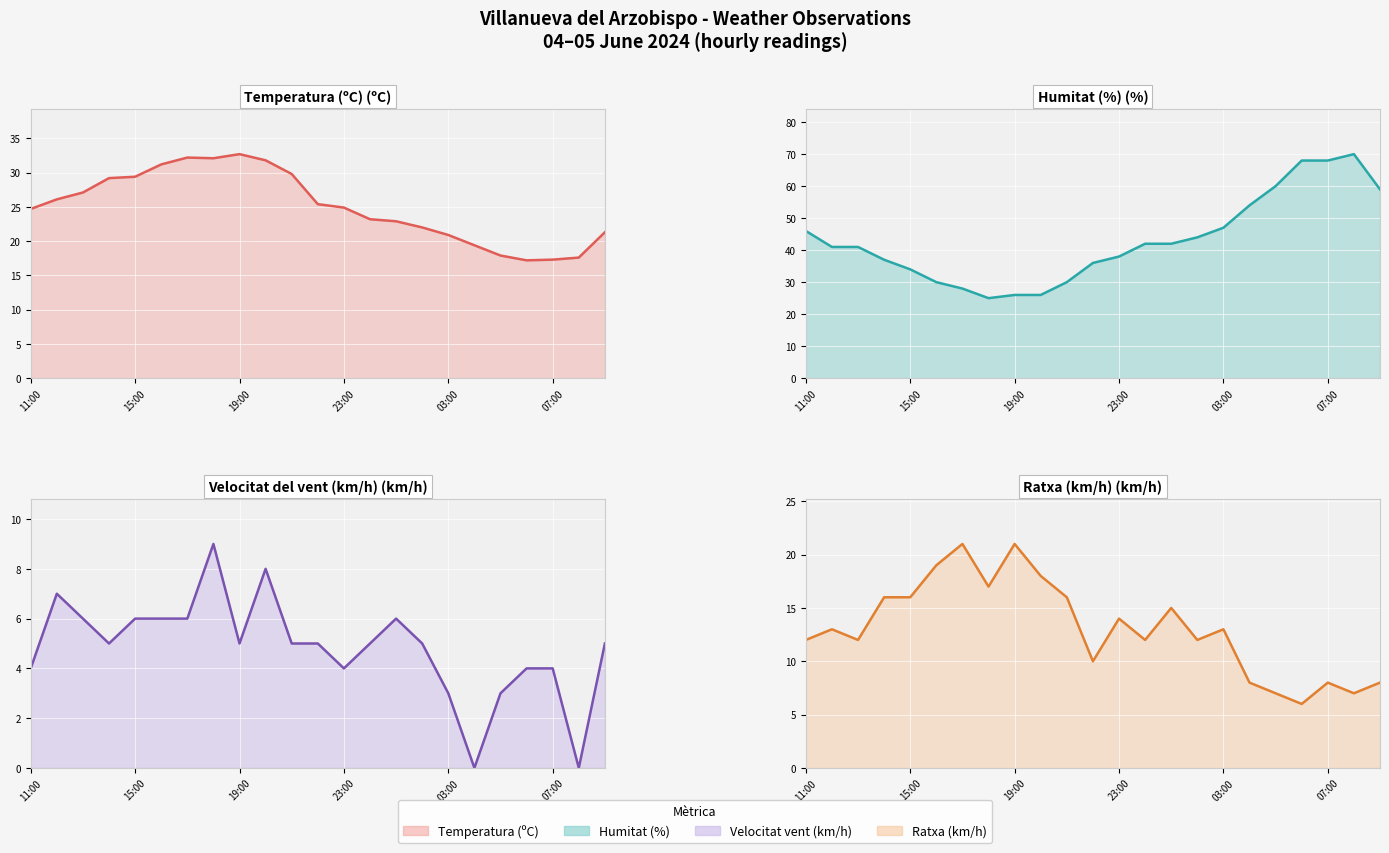

How many lines are shown in the chart?

4